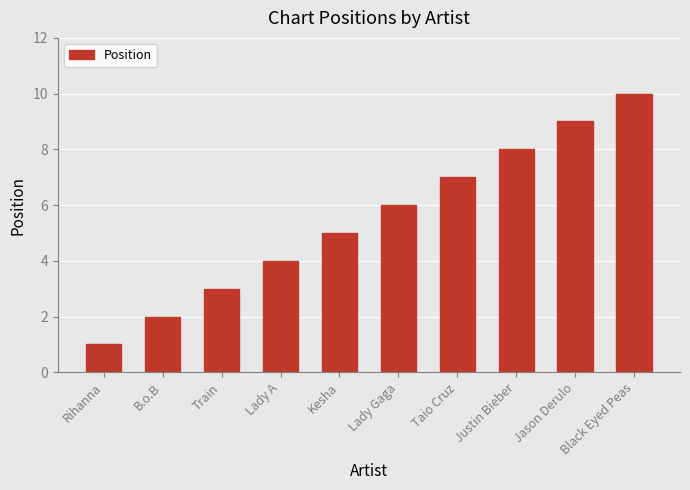

How many values are between 3 and 8?

6